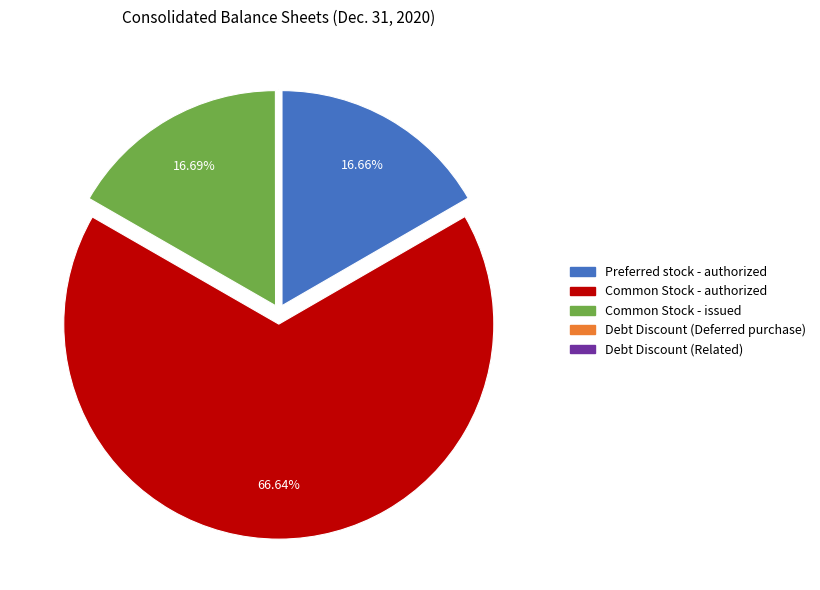

To the nearest percent, what is the average slice percentage?

20%